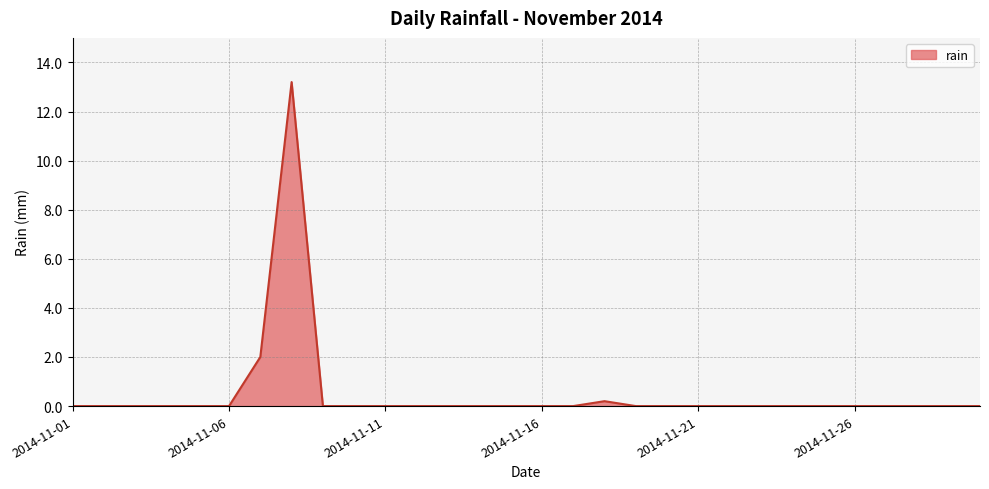

What is the difference between the maximum and minimum values?

13.2